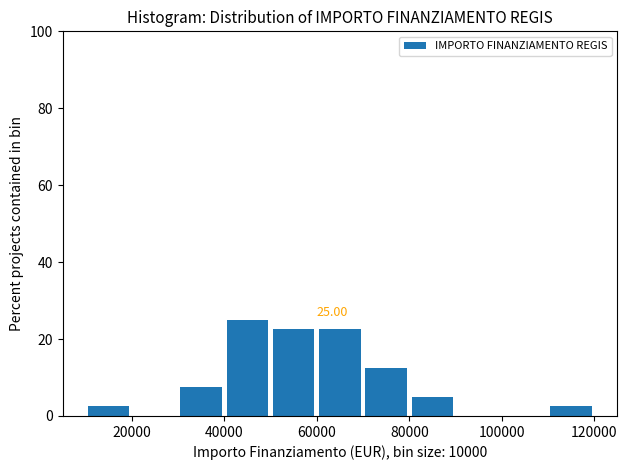

Which range on the x-axis has the tallest bar?

40000 to 50000